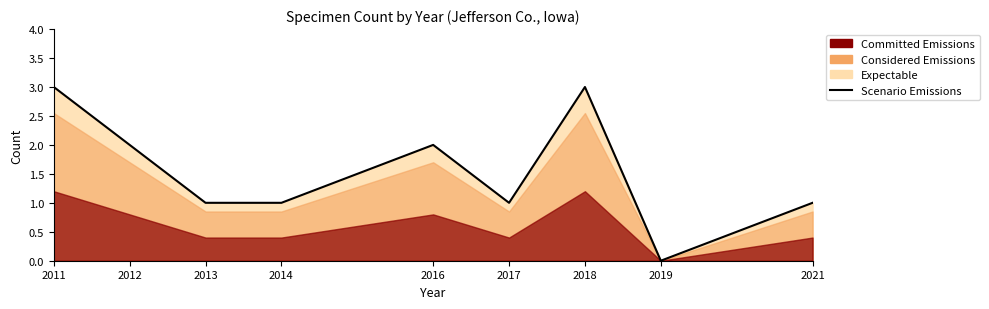

What is the value of the 2nd point from the left?

2